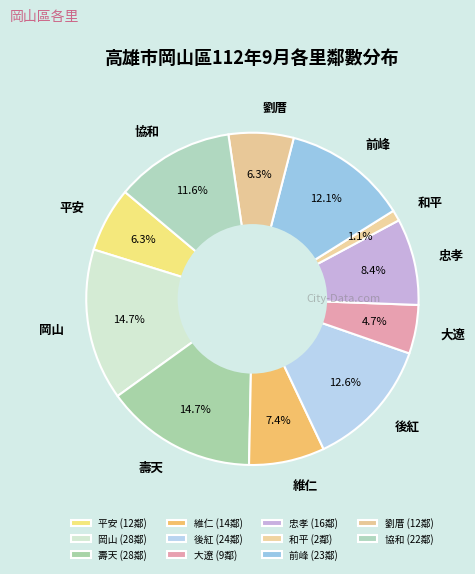

How much of the chart is everything except 劉厝?

93.7%